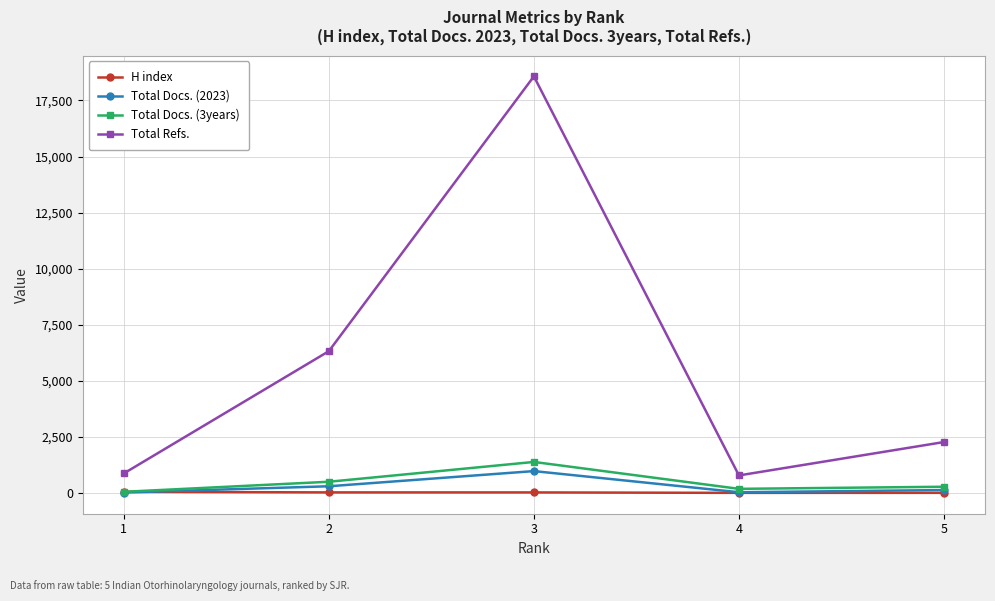

What is the difference between the maximum and minimum values in the Total Docs. (2023) series?

955